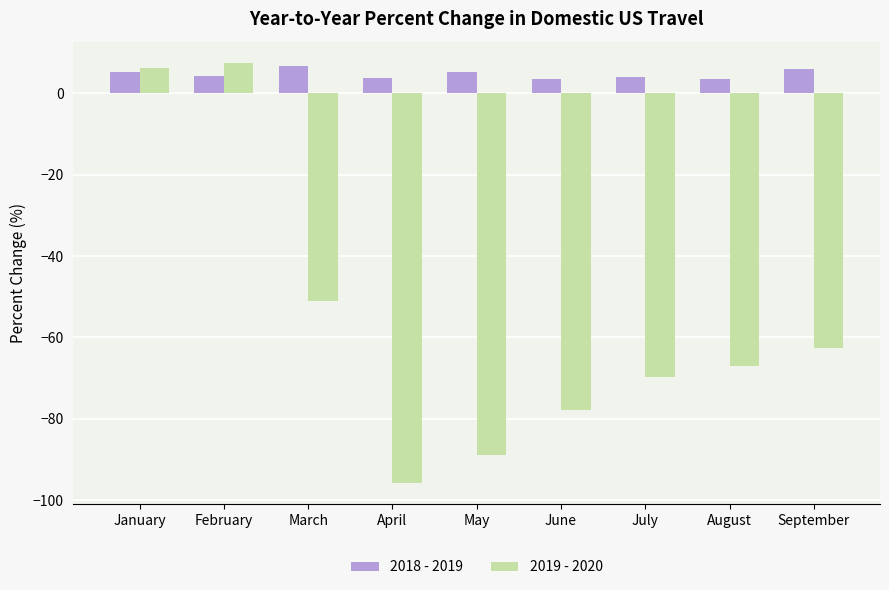

Rank the series by their average value, from lowest to highest.

2019 - 2020, 2018 - 2019